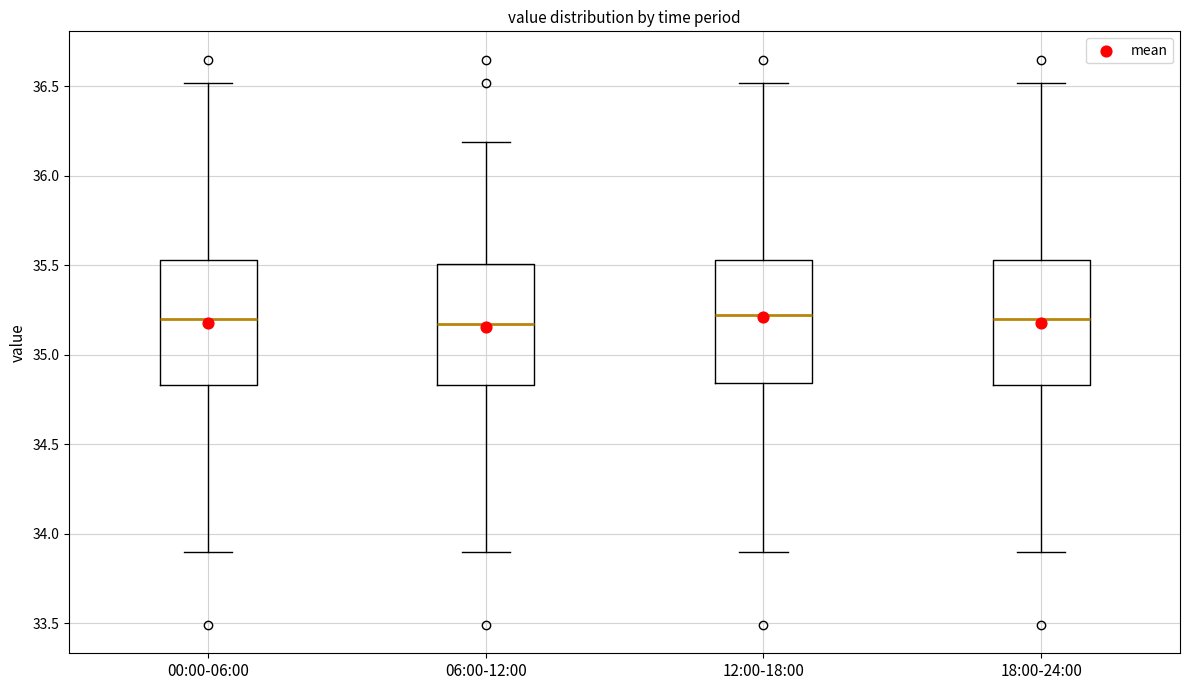

Reading left to right, read every box against the y-axis: the position of its median line, the range the box covers, and the ends of its whiskers. The values are not printed on the chart, so give them approximately, as read against the axis.

00:00-06:00: median 35.20, box 34.85 to 35.55, whiskers 33.90 to 36.50
06:00-12:00: median 35.20, box 34.85 to 35.50, whiskers 33.90 to 36.20
12:00-18:00: median 35.25, box 34.85 to 35.55, whiskers 33.90 to 36.50
18:00-24:00: median 35.20, box 34.85 to 35.55, whiskers 33.90 to 36.50